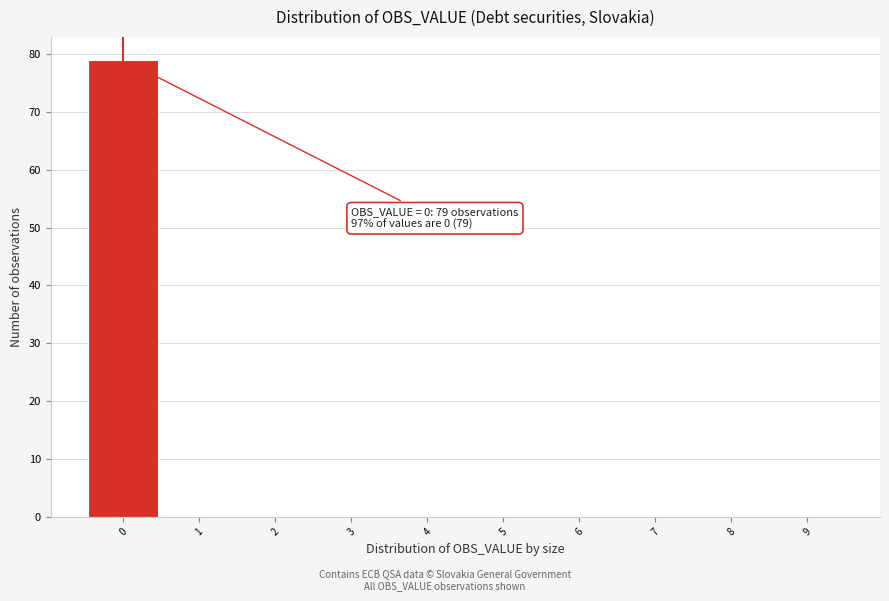

Over which range of the x-axis is the bar tallest?

-0.5 to 0.5